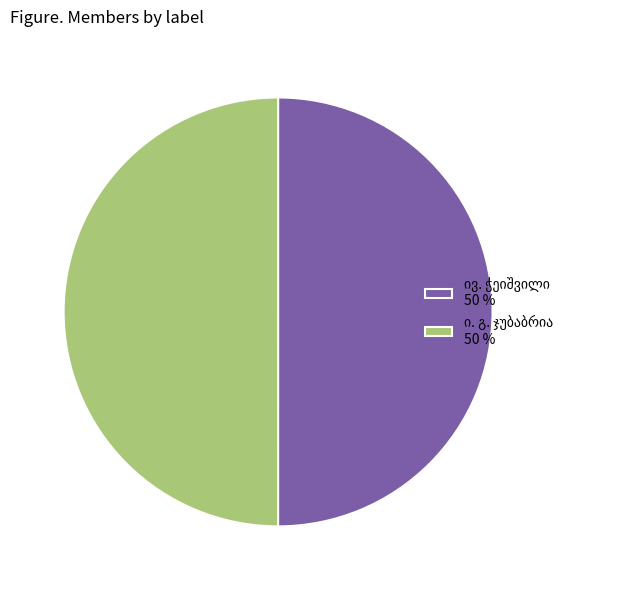

Count the number of slices in the pie.

2